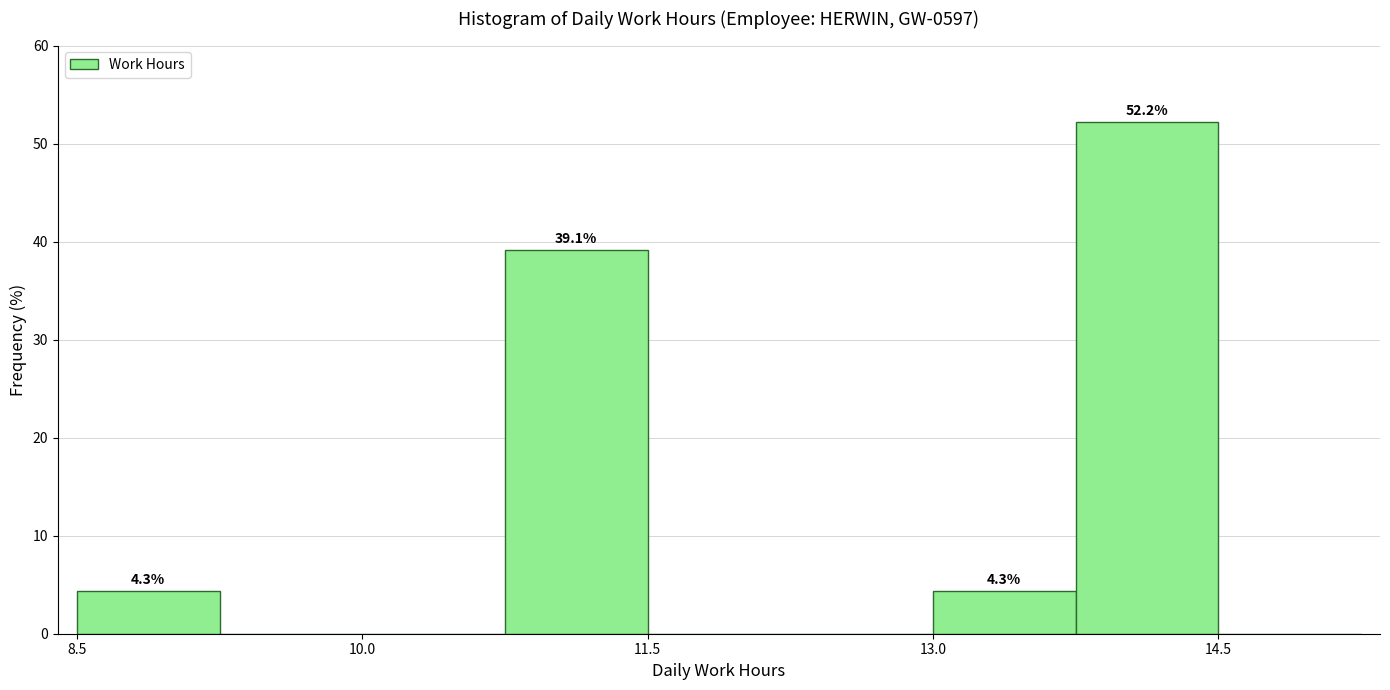

Around what value on the x-axis is the tallest bar? Give the approximate position of its centre, as read against the axis.

14.2